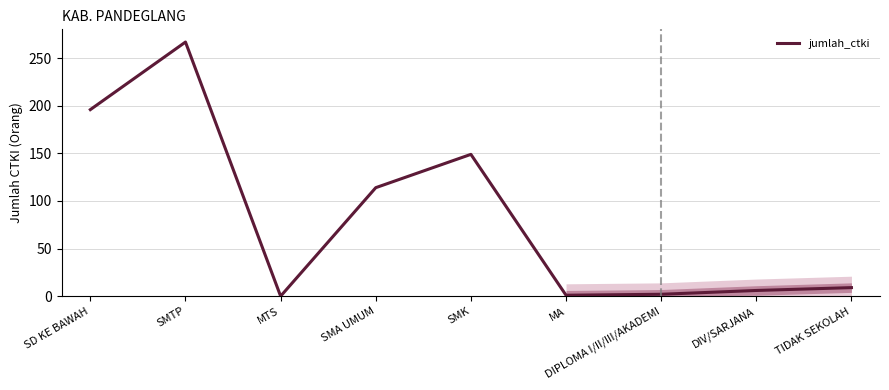

What position from the right is MTS?

7